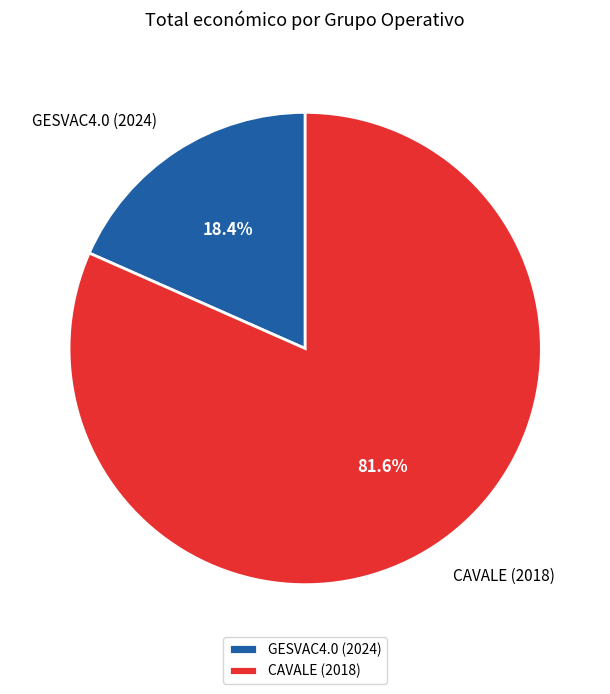

To the nearest percent, what is the combined percentage of CAVALE (2018) and GESVAC4.0 (2024)?

100%